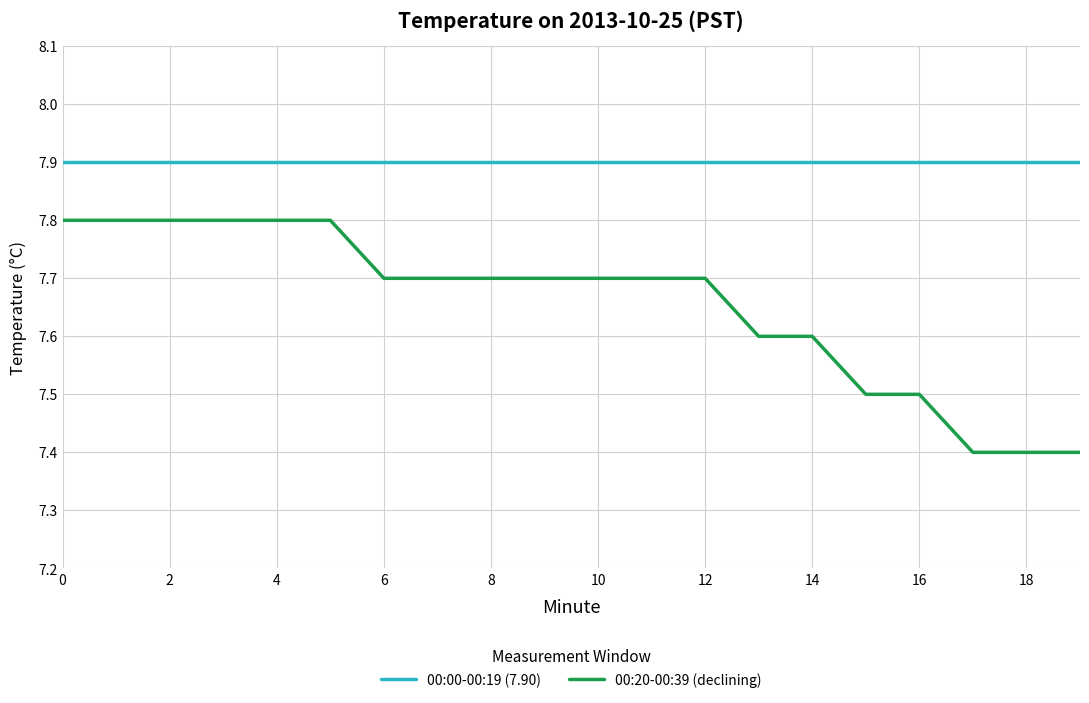

Which series has the largest range (max minus min)?

00:20-00:39 (declining)